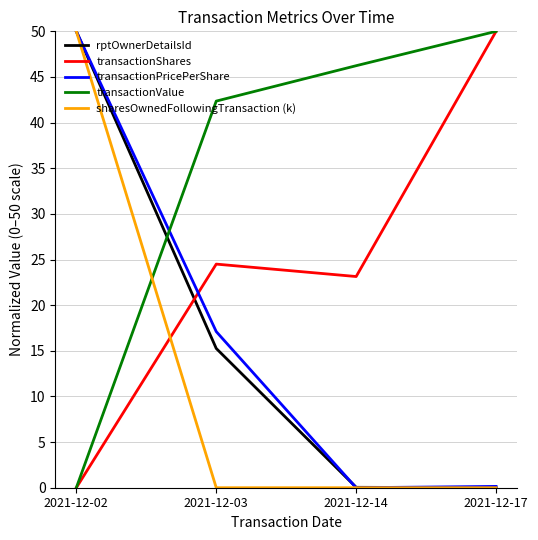

How many intersections are there between transactionShares and rptOwnerDetailsId?

1